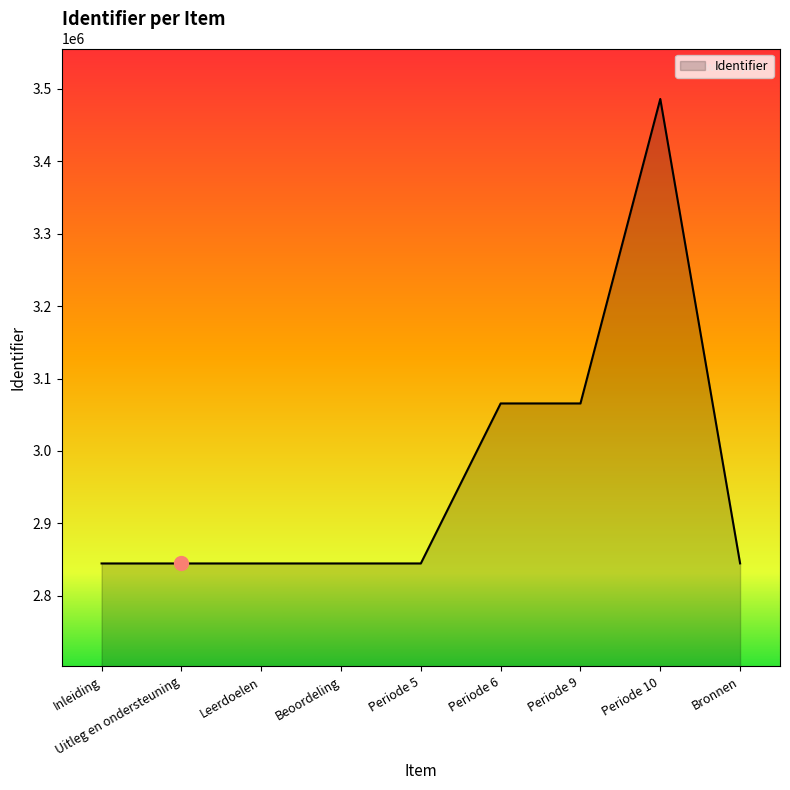

What is the change in value from Uitleg en ondersteuning to Periode 10?

+641714